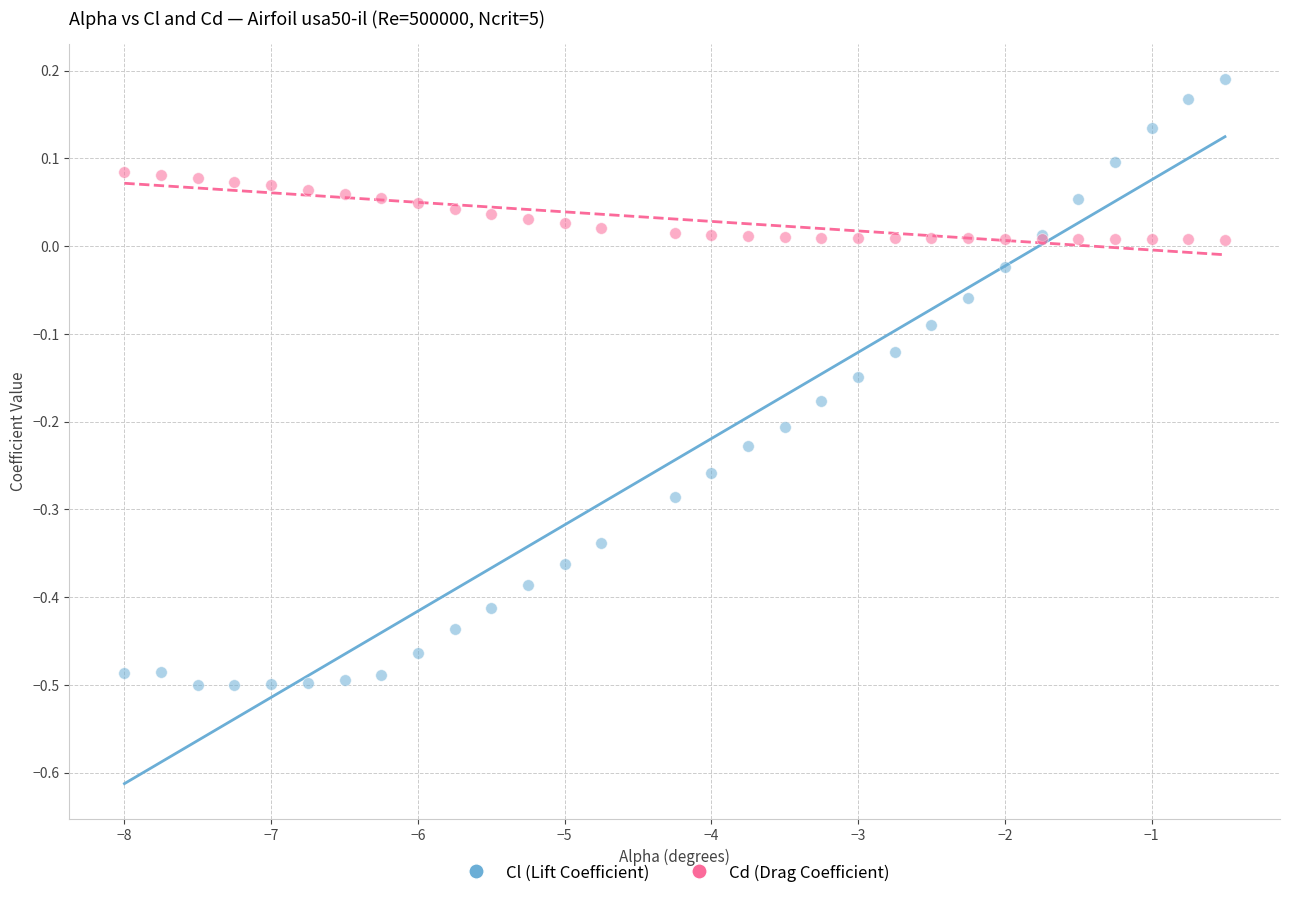

Which series contains the highest Y value?

Cl (Lift Coefficient)